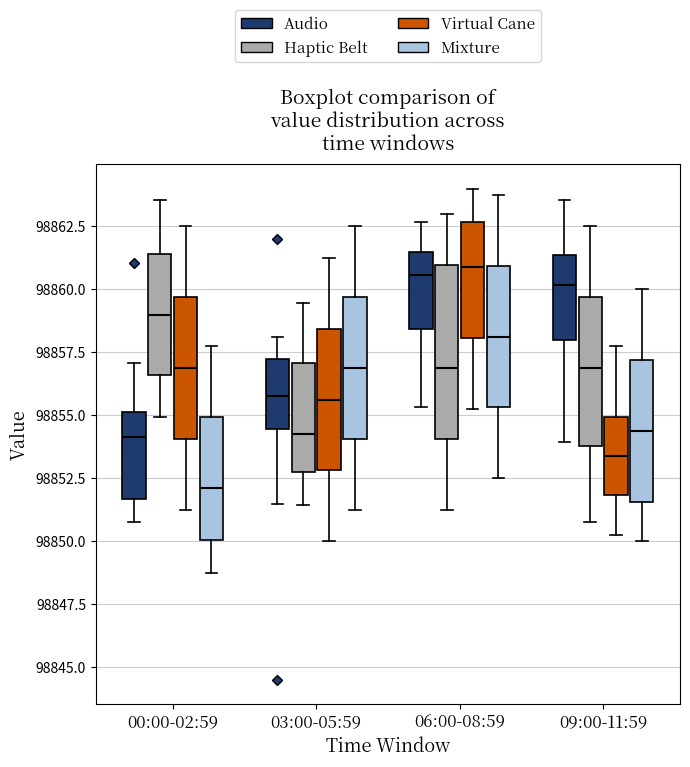

Reading left to right, read every box against the y-axis: the position of its median line, the range the box covers, and the ends of its whiskers. The values are not printed on the chart, so give them approximately, as read against the axis.

00:00-02:59 (Audio): median 98854.0, box 98851.5 to 98855.0, whiskers 98851.0 to 98857.0
00:00-02:59 (Haptic Belt): median 98859.0, box 98856.5 to 98861.5, whiskers 98855.0 to 98863.5
00:00-02:59 (Virtual Cane): median 98857.0, box 98854.0 to 98859.5, whiskers 98851.5 to 98862.5
00:00-02:59 (Mixture): median 98852.0, box 98850.0 to 98855.0, whiskers 98849.0 to 98858.0
03:00-05:59 (Audio): median 98856.0, box 98854.5 to 98857.0, whiskers 98851.5 to 98858.0
03:00-05:59 (Haptic Belt): median 98854.5, box 98852.5 to 98857.0, whiskers 98851.5 to 98859.5
03:00-05:59 (Virtual Cane): median 98855.5, box 98853.0 to 98858.5, whiskers 98850.0 to 98861.5
03:00-05:59 (Mixture): median 98857.0, box 98854.0 to 98859.5, whiskers 98851.5 to 98862.5
06:00-08:59 (Audio): median 98860.5, box 98858.5 to 98861.5, whiskers 98855.5 to 98862.5
06:00-08:59 (Haptic Belt): median 98857.0, box 98854.0 to 98861.0, whiskers 98851.5 to 98863.0
06:00-08:59 (Virtual Cane): median 98861.0, box 98858.0 to 98862.5, whiskers 98855.5 to 98864.0
06:00-08:59 (Mixture): median 98858.0, box 98855.5 to 98861.0, whiskers 98852.5 to 98864.0
09:00-11:59 (Audio): median 98860.0, box 98858.0 to 98861.5, whiskers 98854.0 to 98863.5
09:00-11:59 (Haptic Belt): median 98857.0, box 98854.0 to 98859.5, whiskers 98851.0 to 98862.5
09:00-11:59 (Virtual Cane): median 98853.5, box 98852.0 to 98855.0, whiskers 98850.5 to 98858.0
09:00-11:59 (Mixture): median 98854.5, box 98851.5 to 98857.0, whiskers 98850.0 to 98860.0